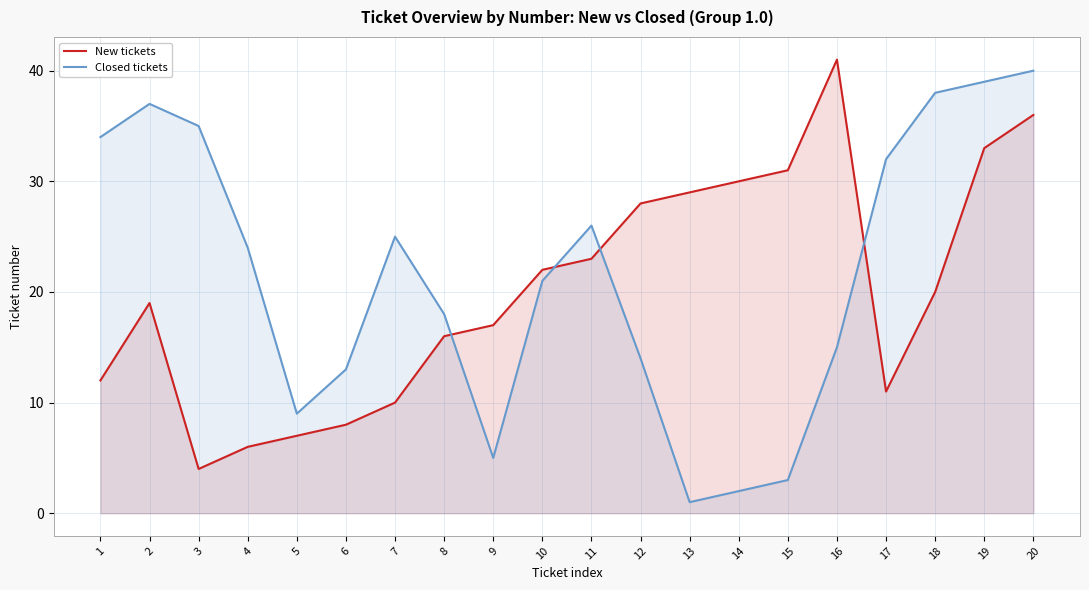

Does the chart display data point markers on the line(s)?

No